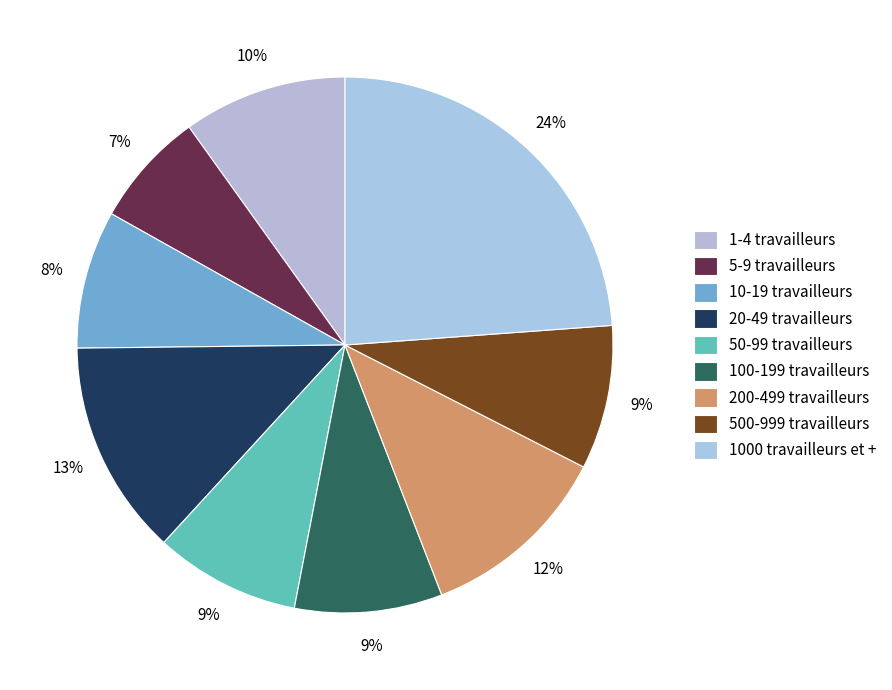

What percentage is the 1-4 travailleurs slice, to the nearest percent?

10%